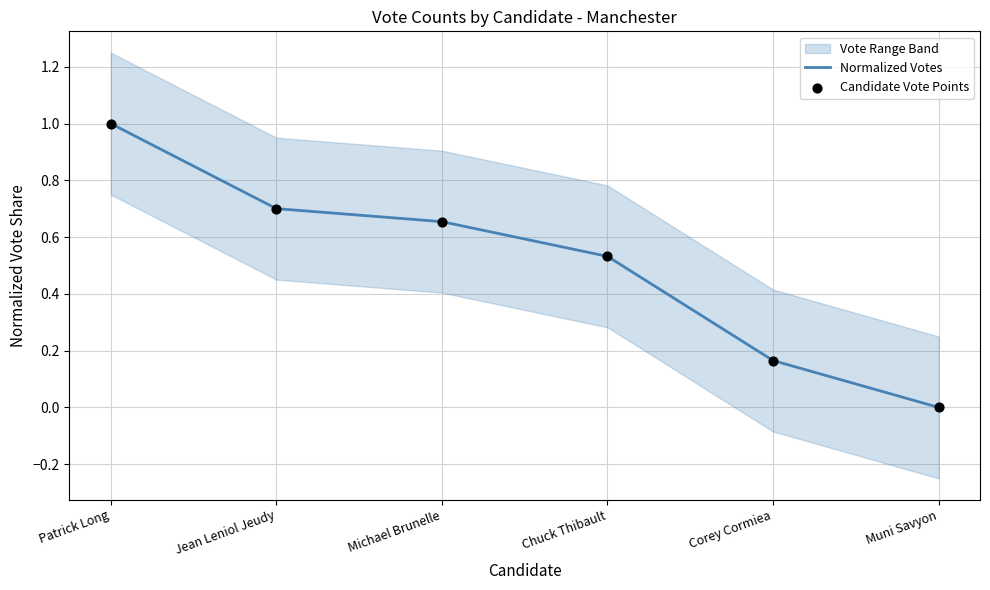

At how many categories does at least one series exceed 0?

5